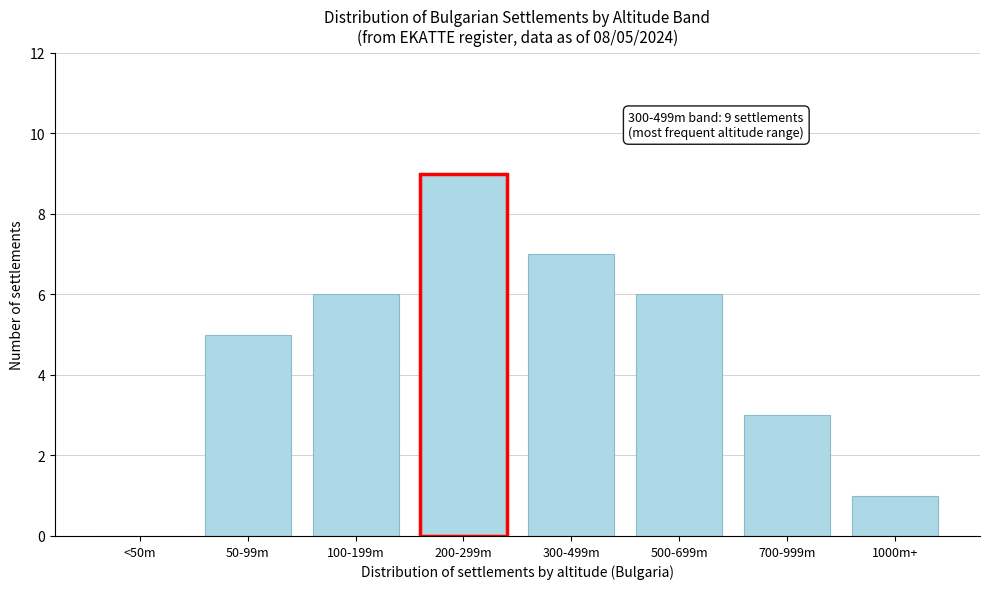

Reading left to right, transcribe all the data shown in this chart.

<50m=0	50-99m=5	100-199m=6	200-299m=9	300-499m=7	500-699m=6	700-999m=3	1000m+=1